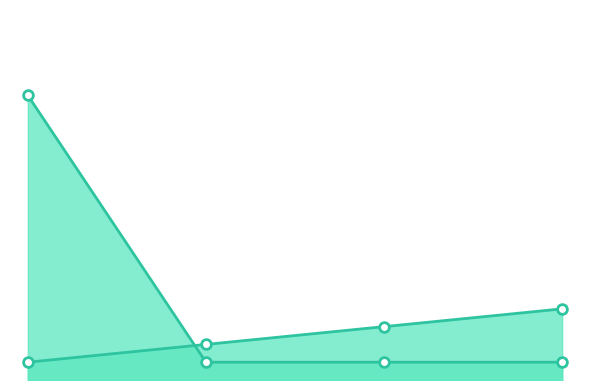

Reading right to left, list all the values displayed in this chart.

Peak Position: 4=4	3=3	2=2	1=1
Weeks on Chart: 4=1	3=1	2=1	1=16